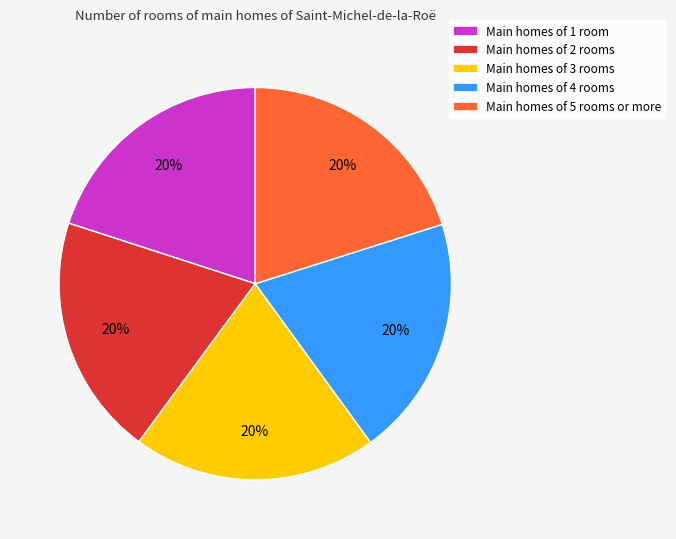

True or false: Main homes of 1 room accounts for 20% of the total.

True